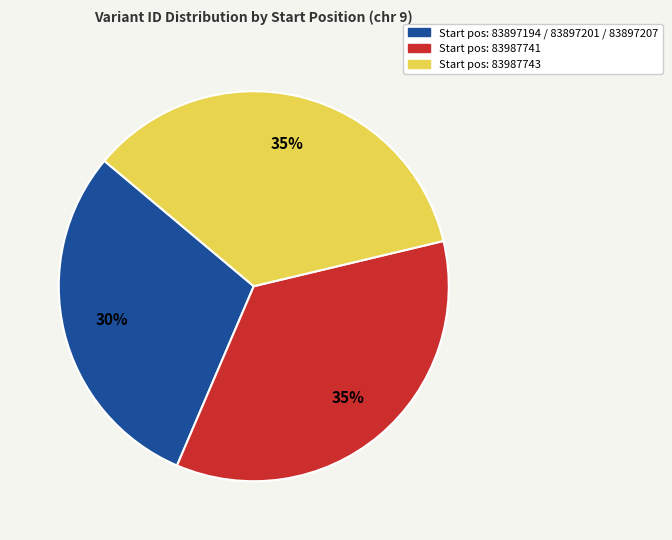

To the nearest percent, what is the difference between the largest and smallest slice percentages?

5%